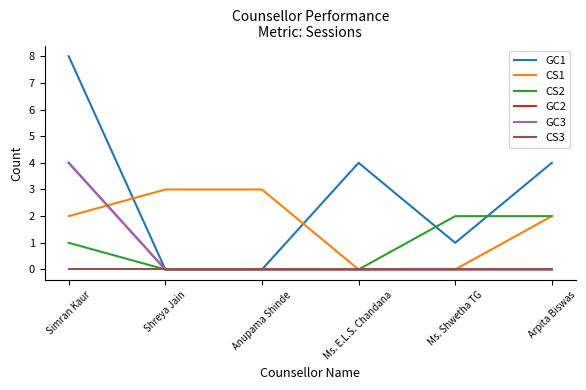

Is this an area chart (filled region under the line)?

No